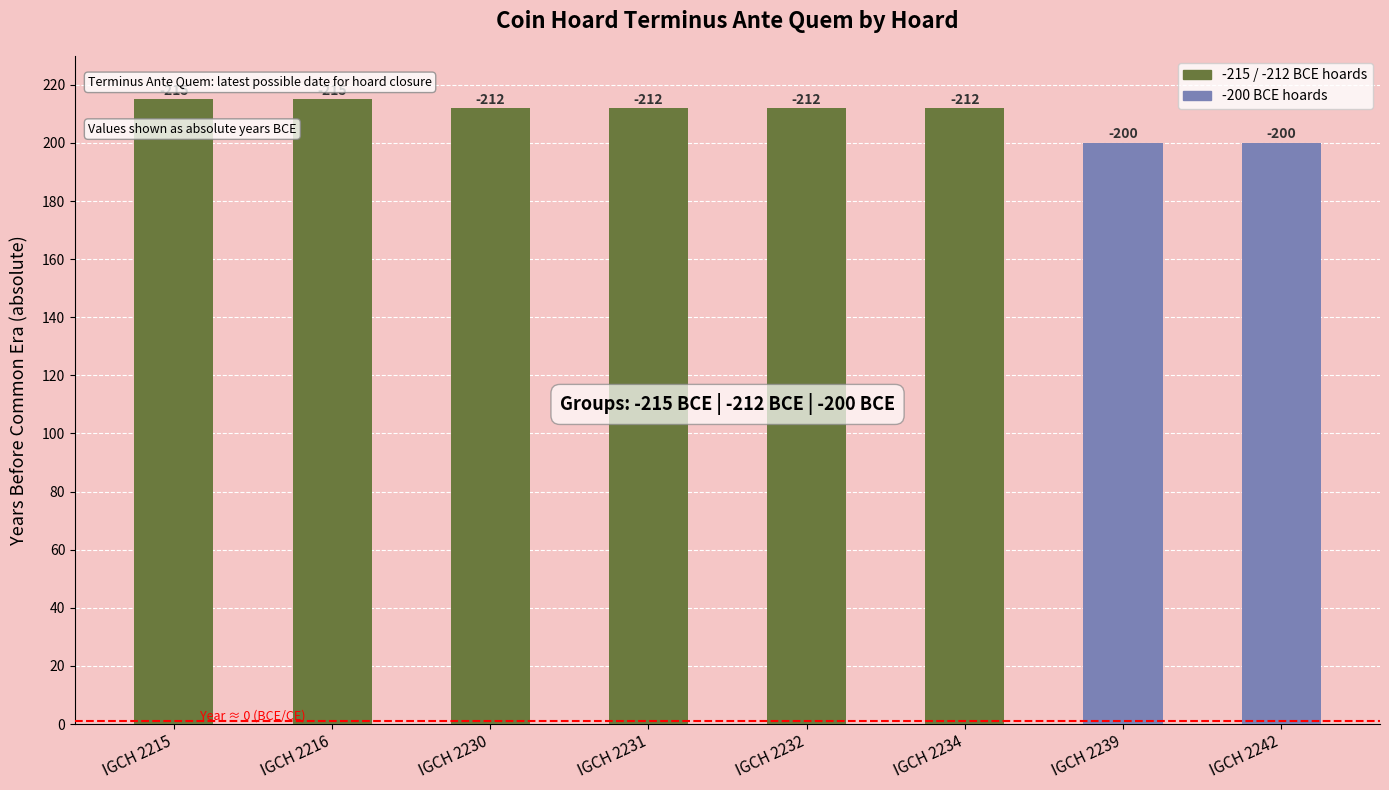

Does the chart contain stacked bars?

No